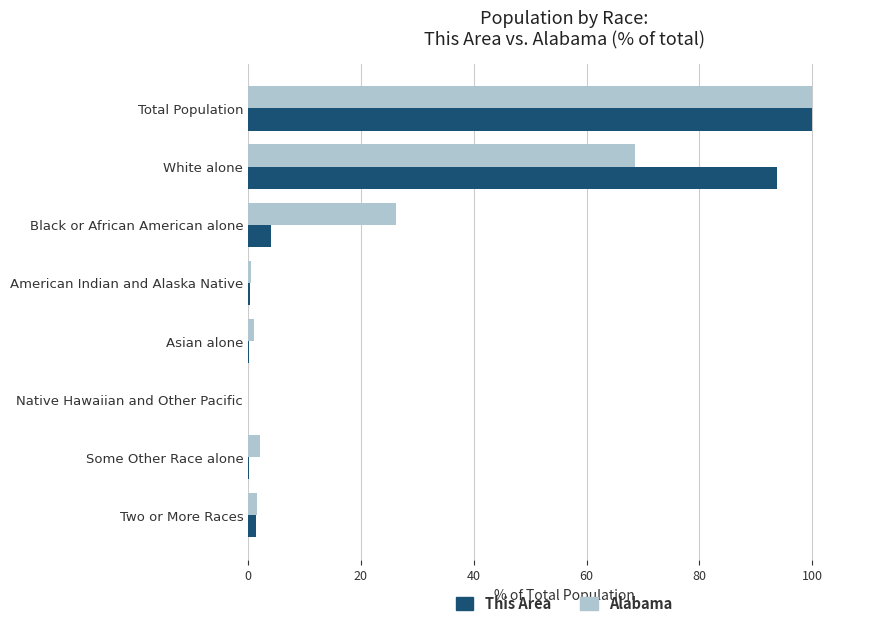

What is the total value across all series at White alone?

162.3